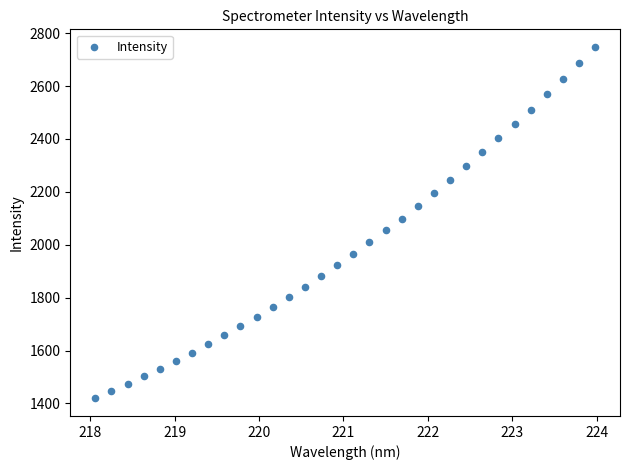

What is the range of X values (max minus min)?

5.9